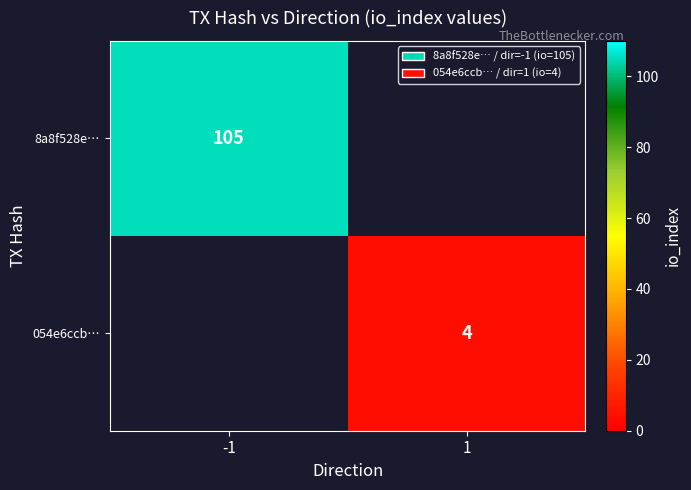

The value of 8a8f528e… at -1 is 180. True or false?

False